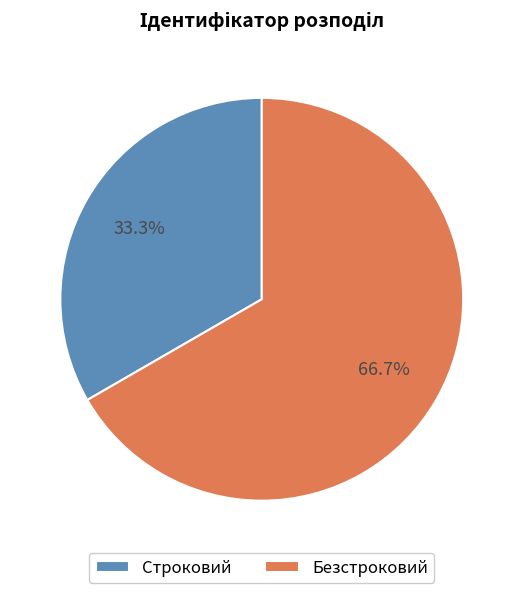

To the nearest percent, what is the combined percentage of Строковий and Безстроковий?

100%